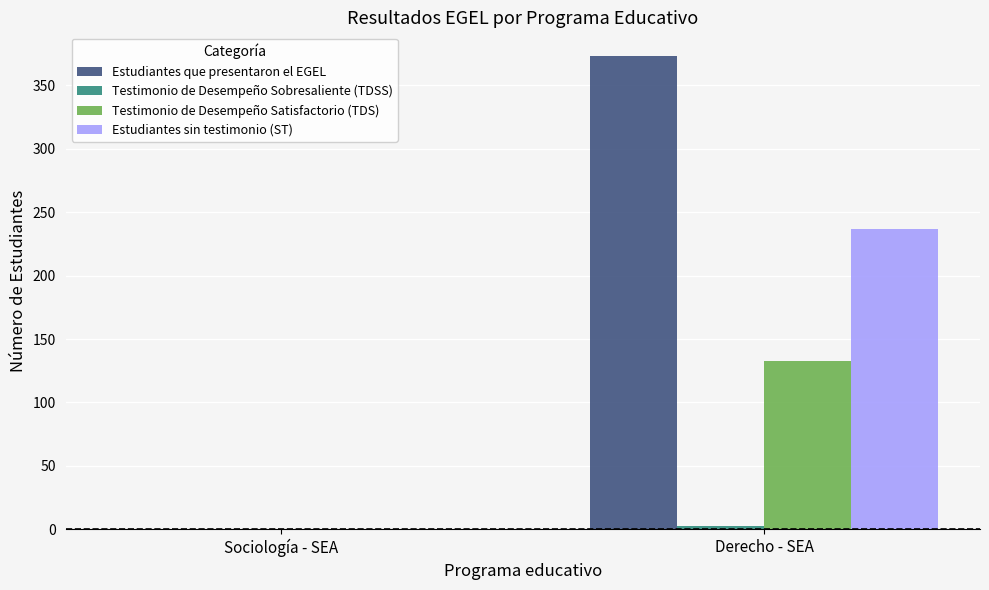

At which category is the sum across all series the highest?

Derecho - SEA